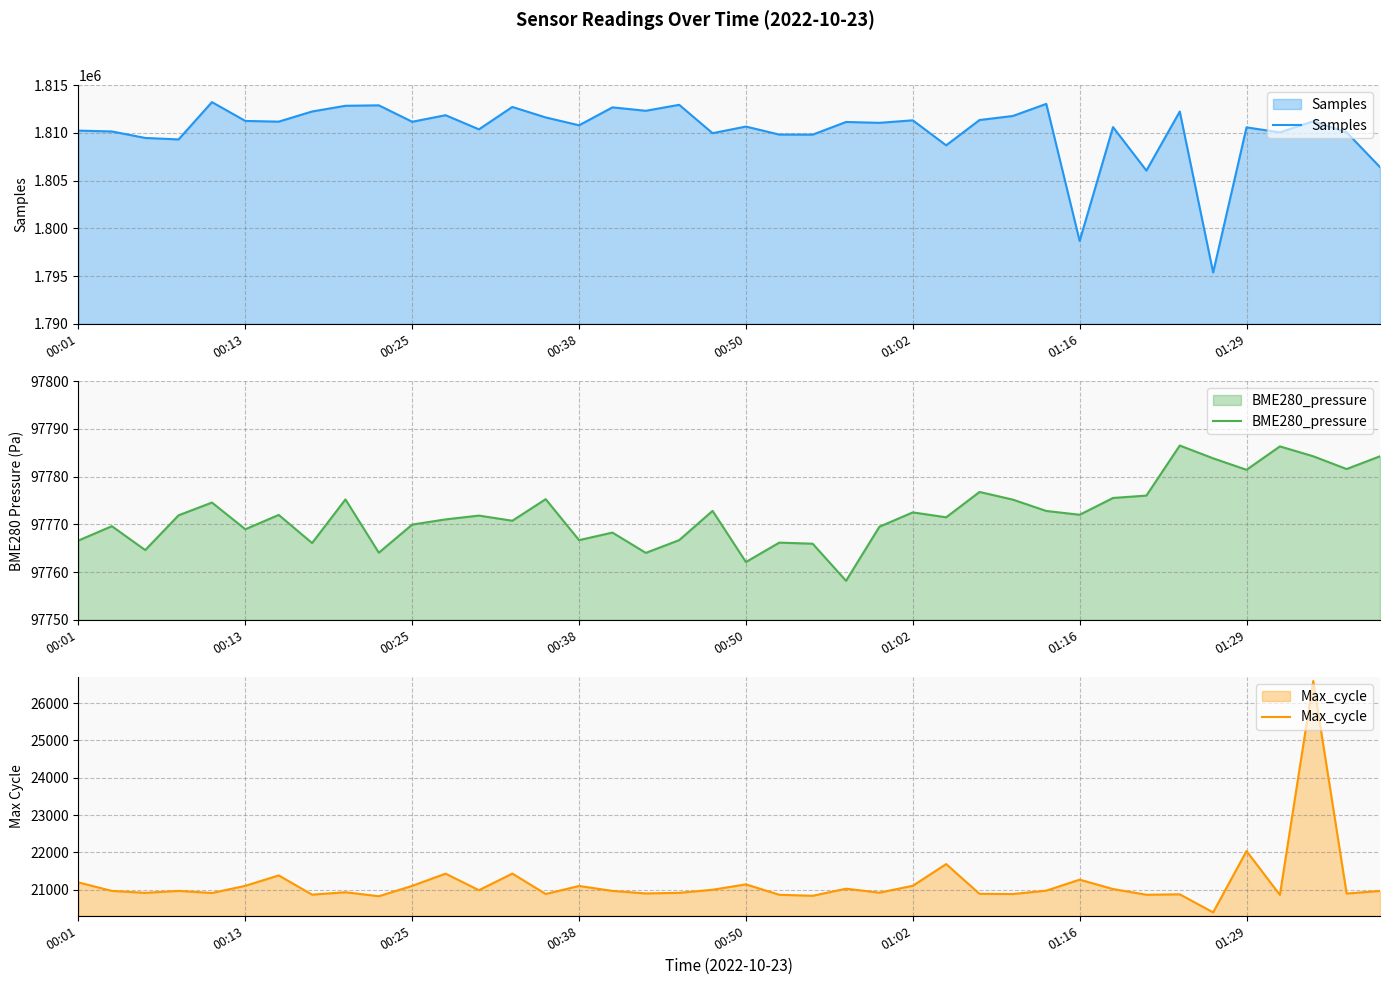

What is the approximate value of Samples at 36?

1810053.0